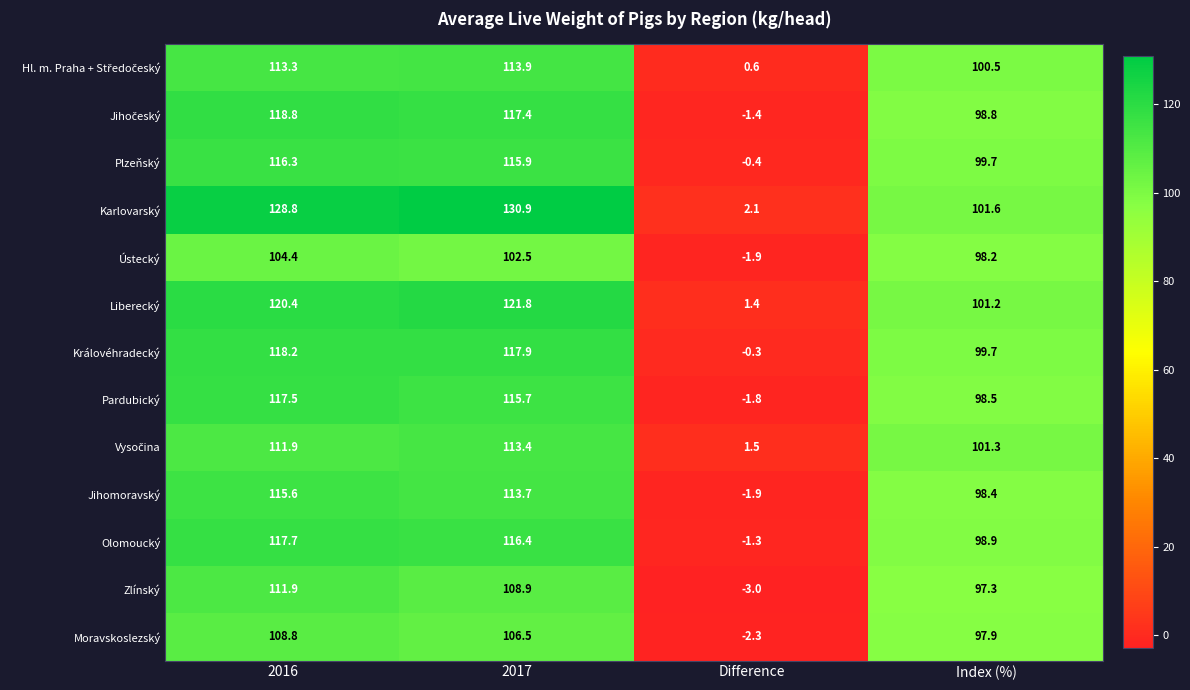

The value of Jihomoravský at 2017 is 173.3. True or false?

False